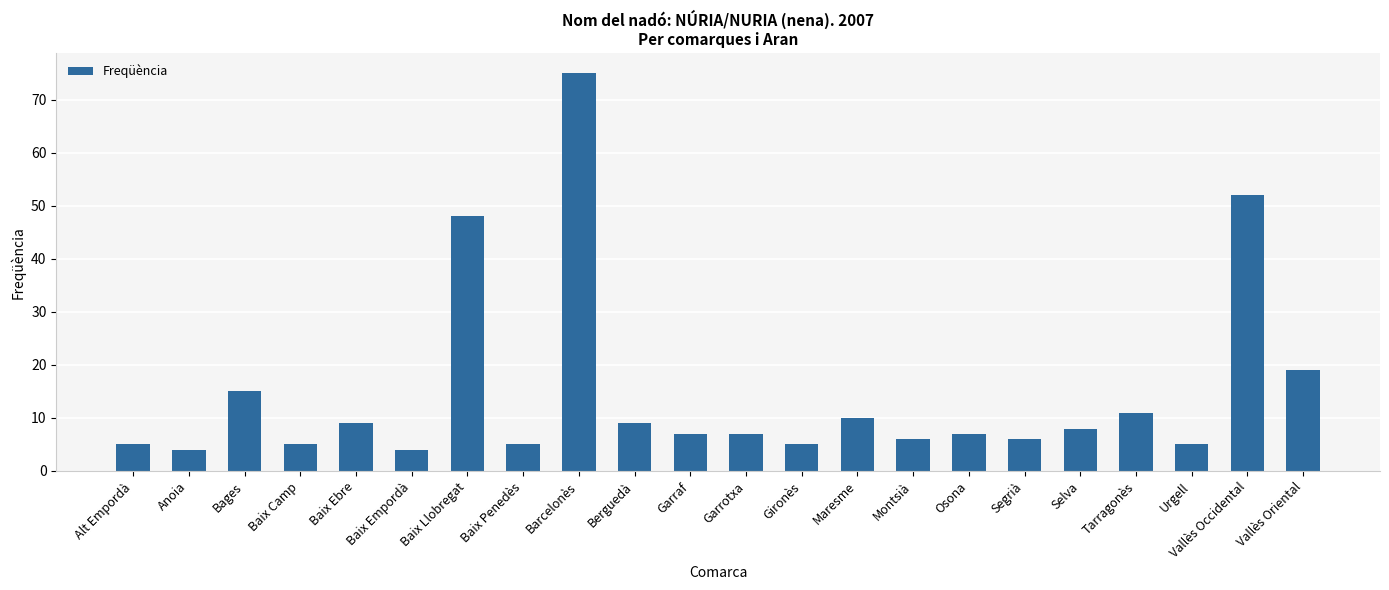

What position from the left is Baix Penedès?

8